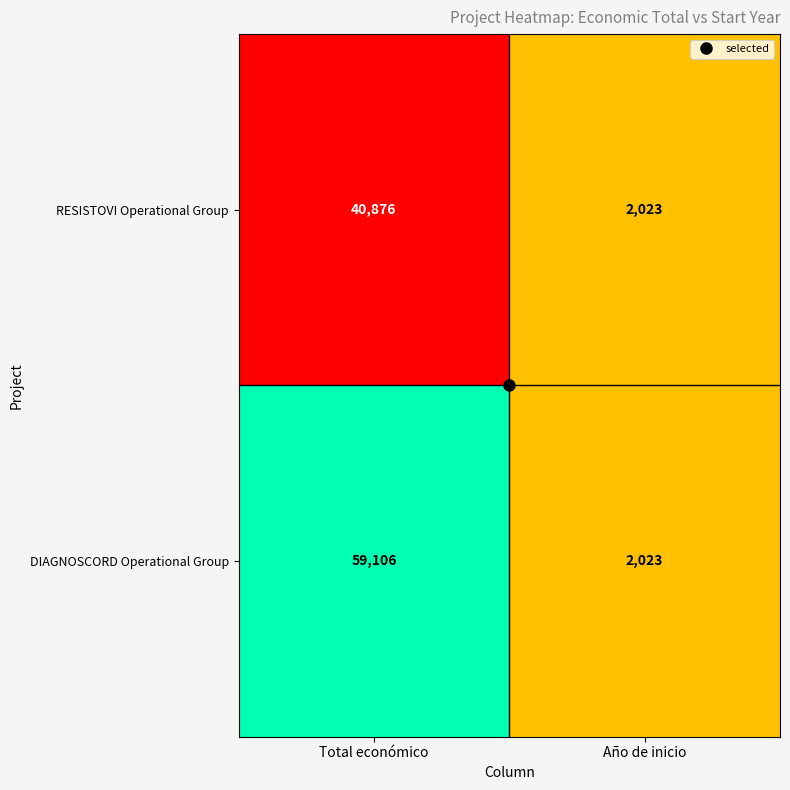

Between Total económico and Año de inicio, which series saw the biggest shift?

DIAGNOSCORD Operational Group